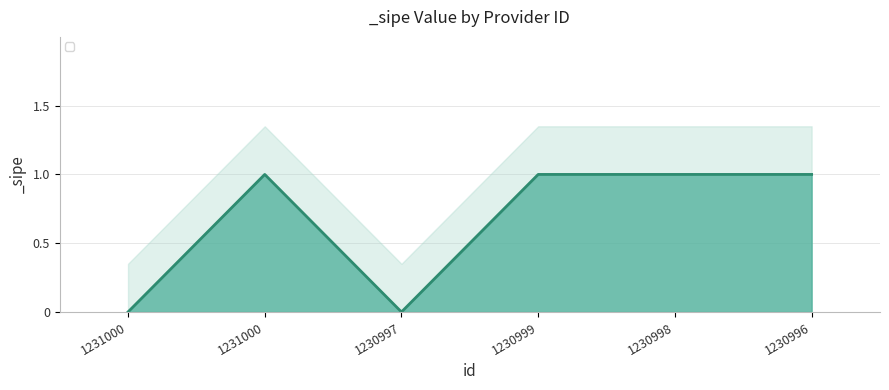

Reading right to left, what are all the values shown in this chart?

1230996=1	1230998=1	1230999=1	1230997=0	1231000=1	1231000=0